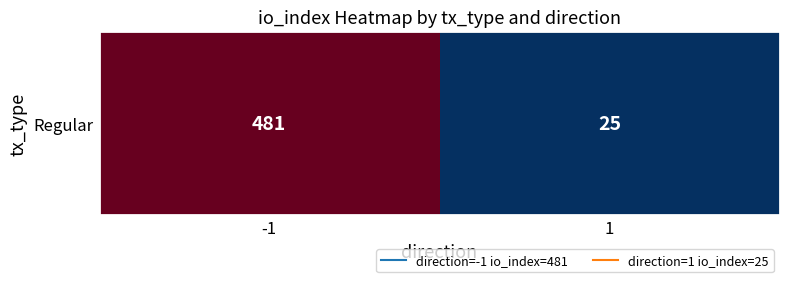

The chart shows a value of 326 at -1. True or false?

False